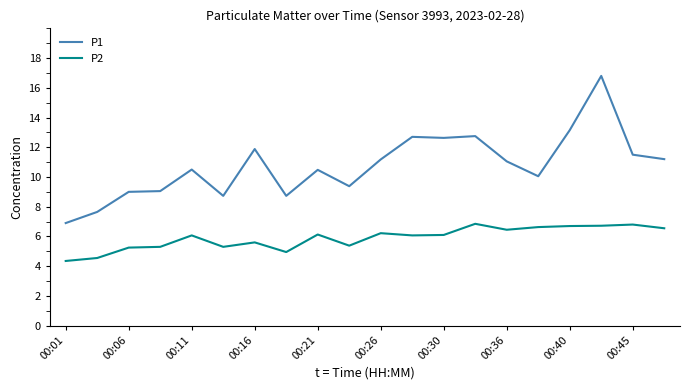

Which series has the largest range (max minus min)?

P1